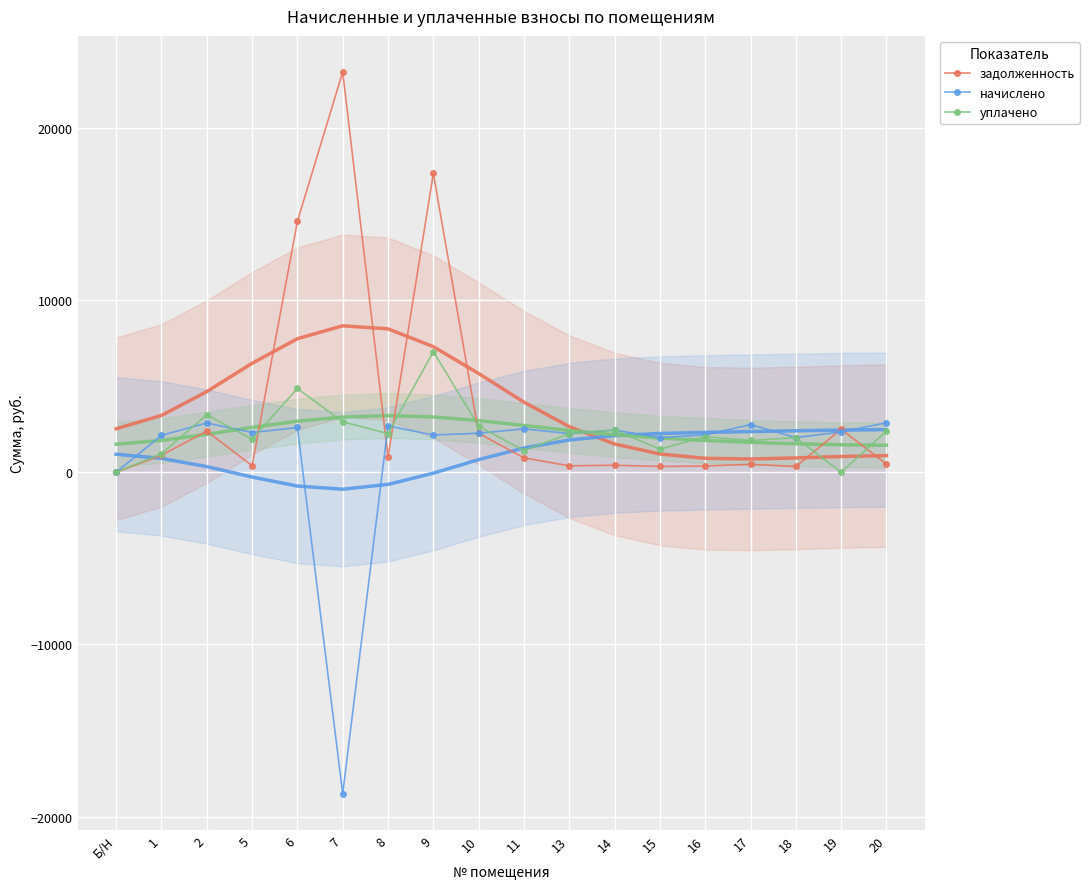

How many data points in уплачено are above 2243?

9